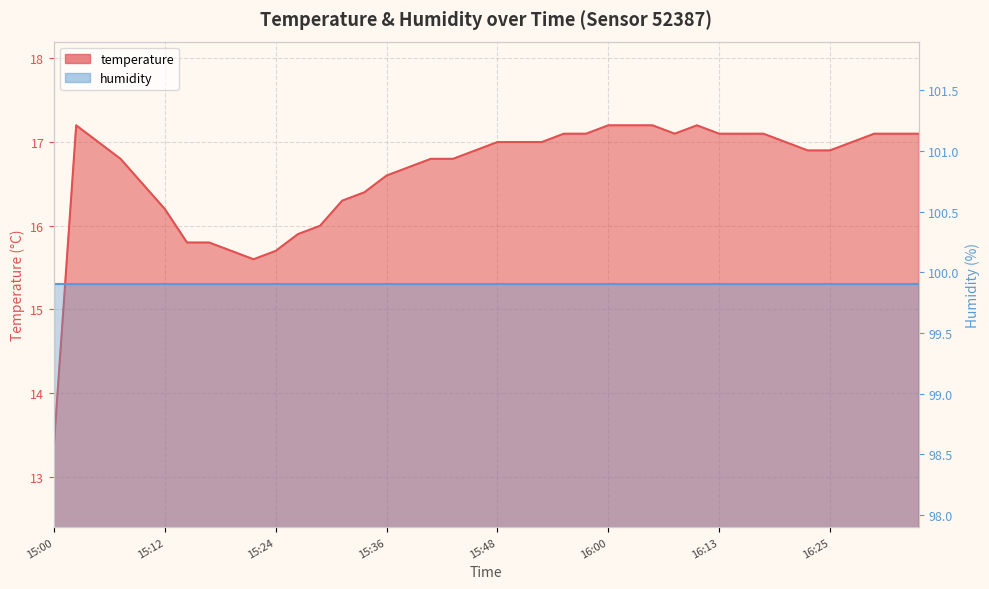

What is the label of the 12th point from the right?

16:08